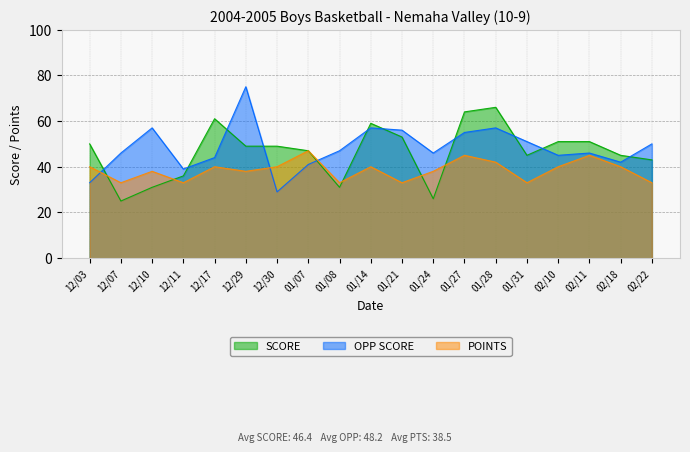

How many distinct data groups are displayed?

3